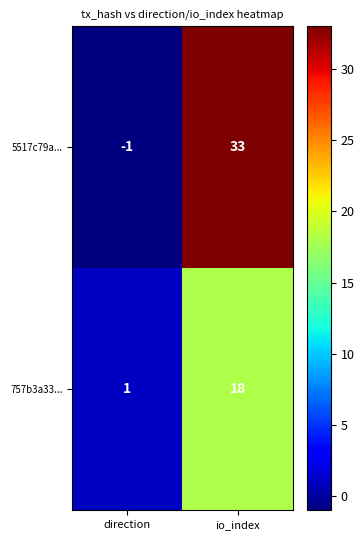

Reading left to right, list all the values displayed in this chart.

5517c79a...: direction=-1	io_index=33
757b3a33...: direction=1	io_index=18